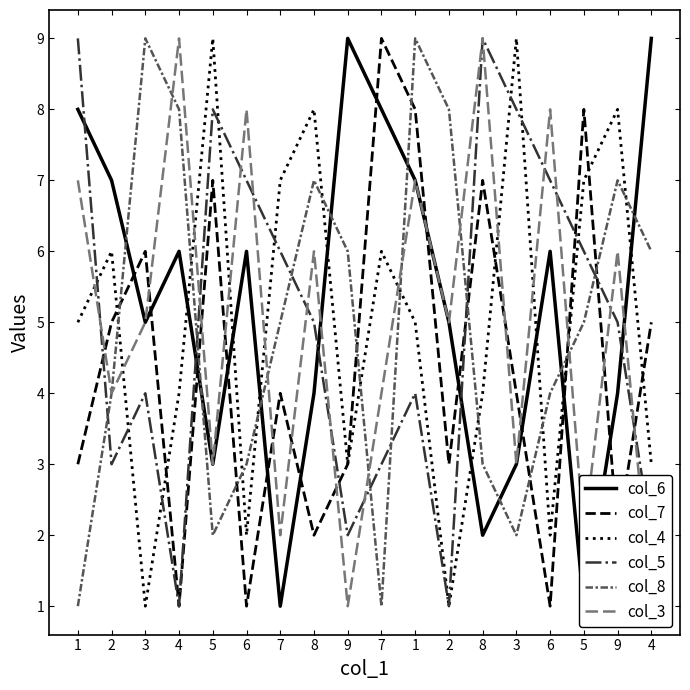

Which series changed the most between 1 and 5?

col_6